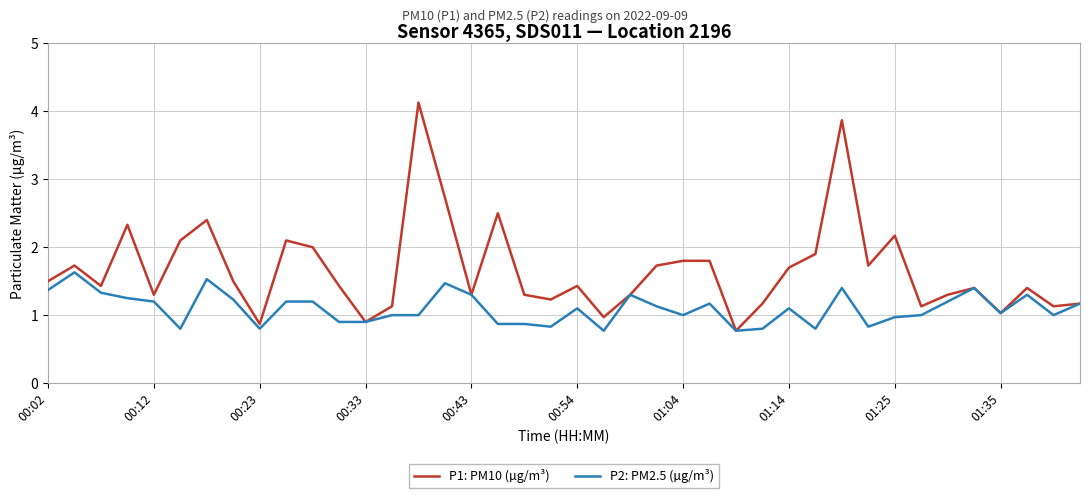

Which series has the largest range (max minus min)?

P1: PM10 (µg/m³)